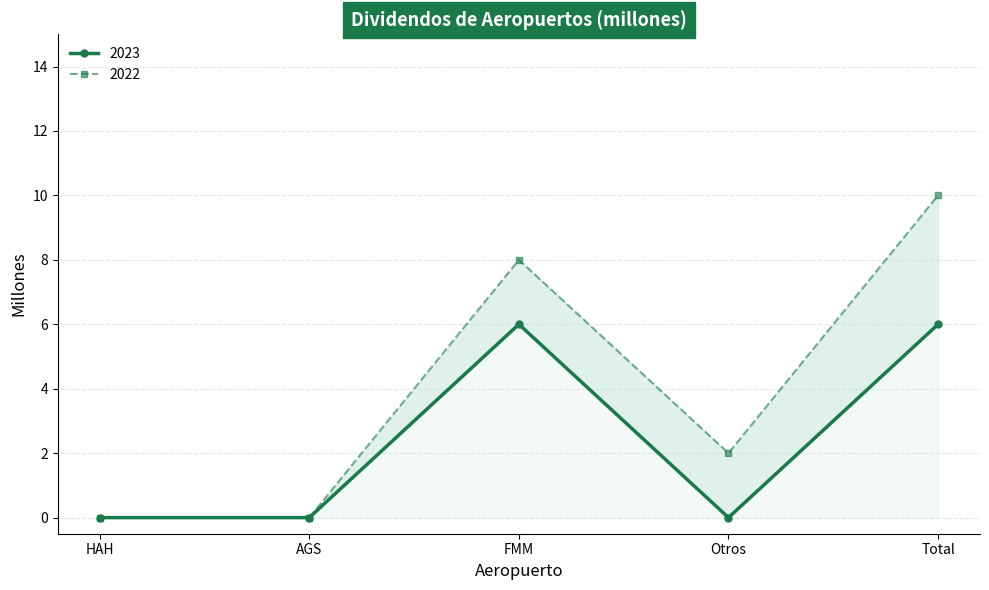

True or false: 2022 and 2023 intersect in this chart.

False